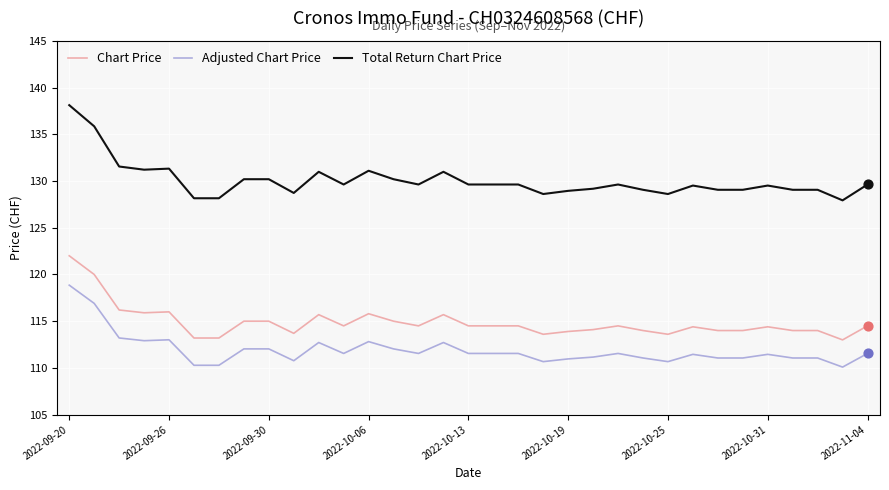

Which series has the largest range (max minus min)?

Total Return Chart Price